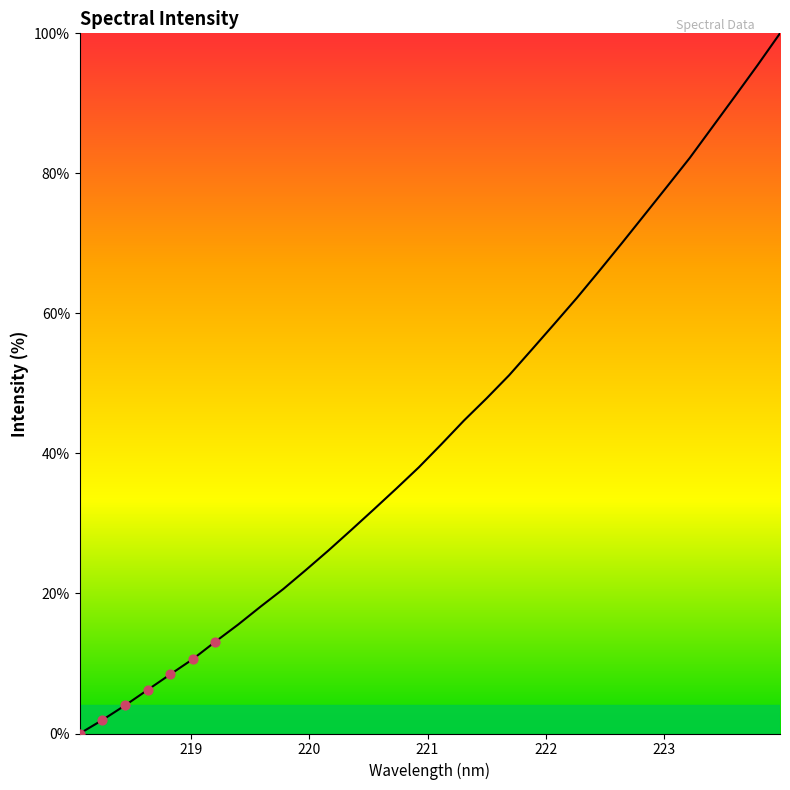

What is the greatest value displayed?

100.0